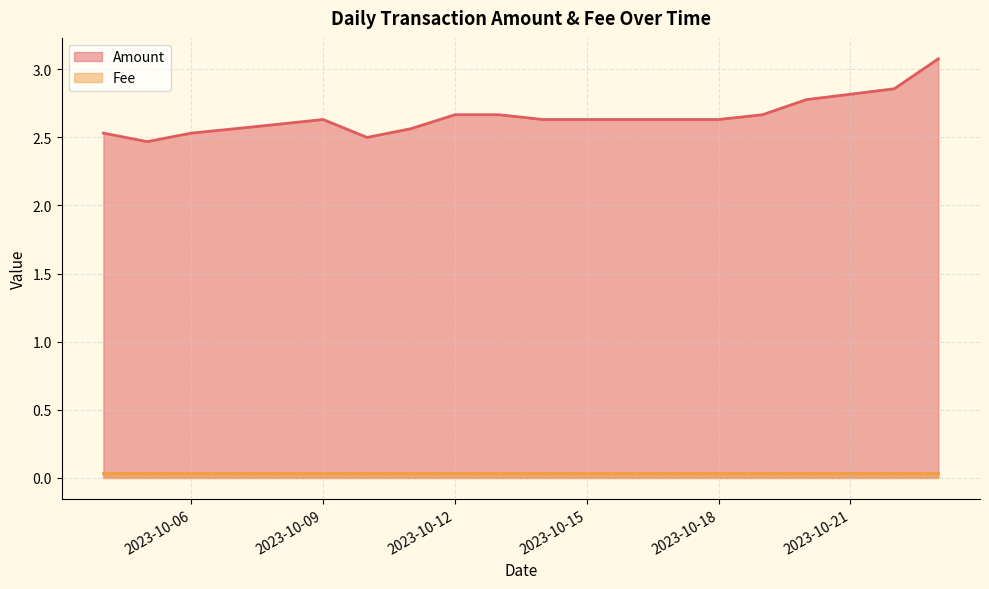

What is the value of the 7th point from the left?

2.5